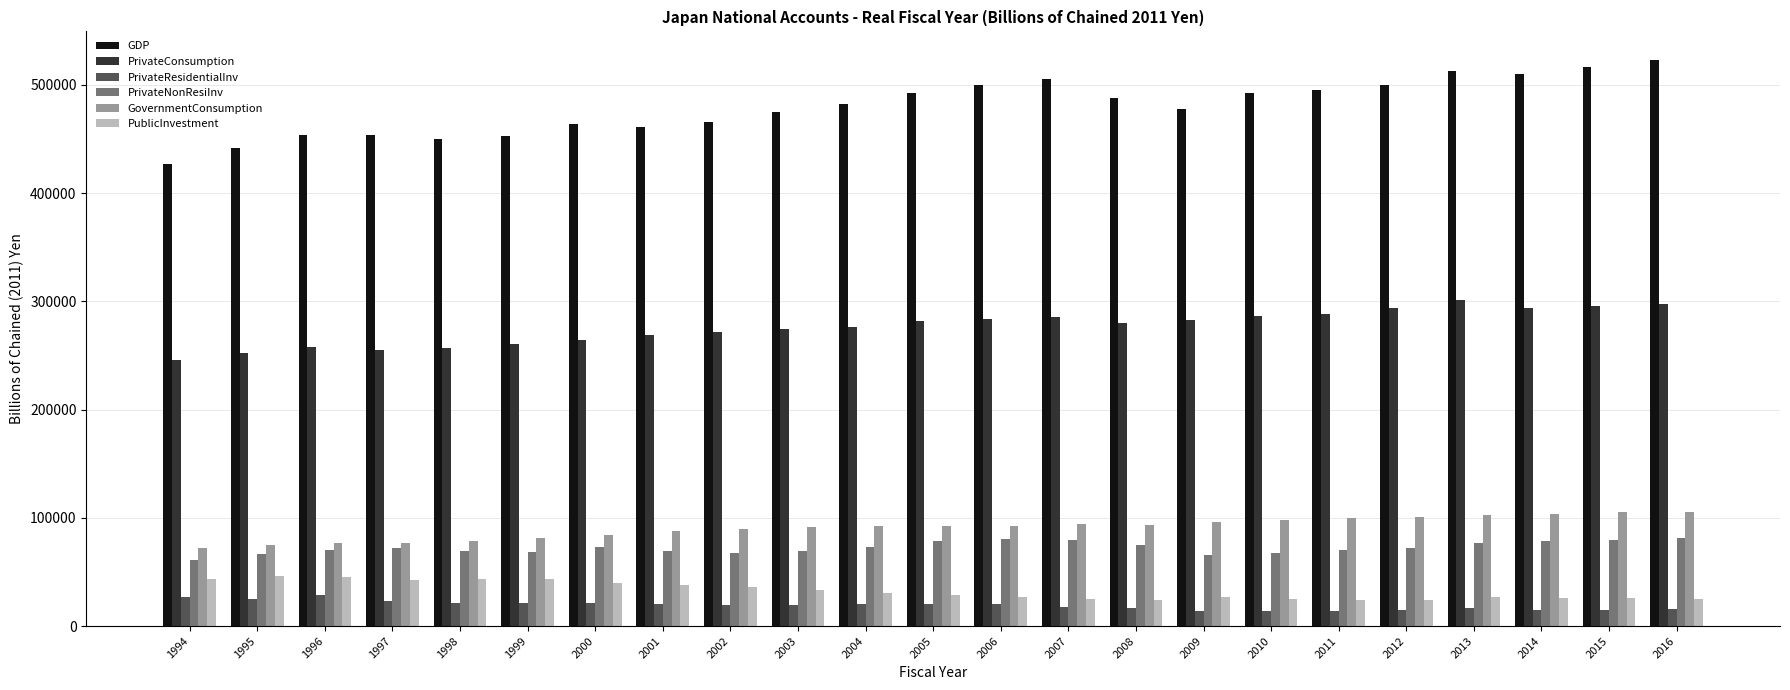

True or false: PublicInvestment has a value of 26452.4 at 2006.

True